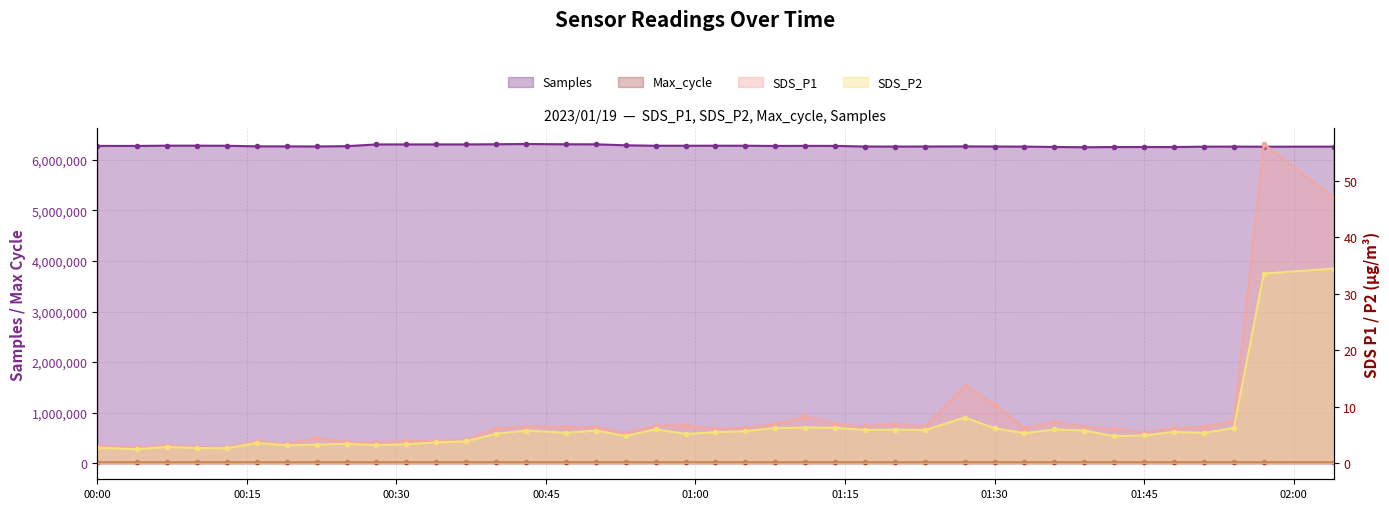

Rank the series by their maximum value, from lowest to highest.

SDS_P2, SDS_P1, Max_cycle, Samples